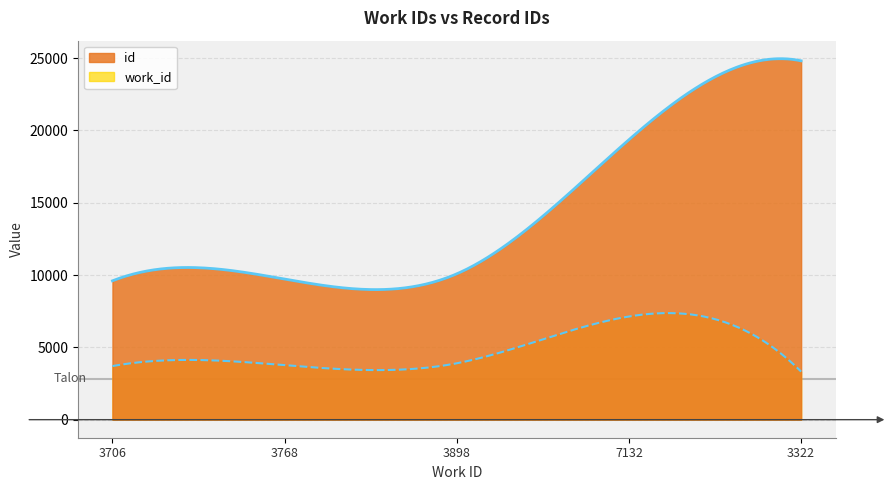

At which category does the chart reach its peak across all series?

3322